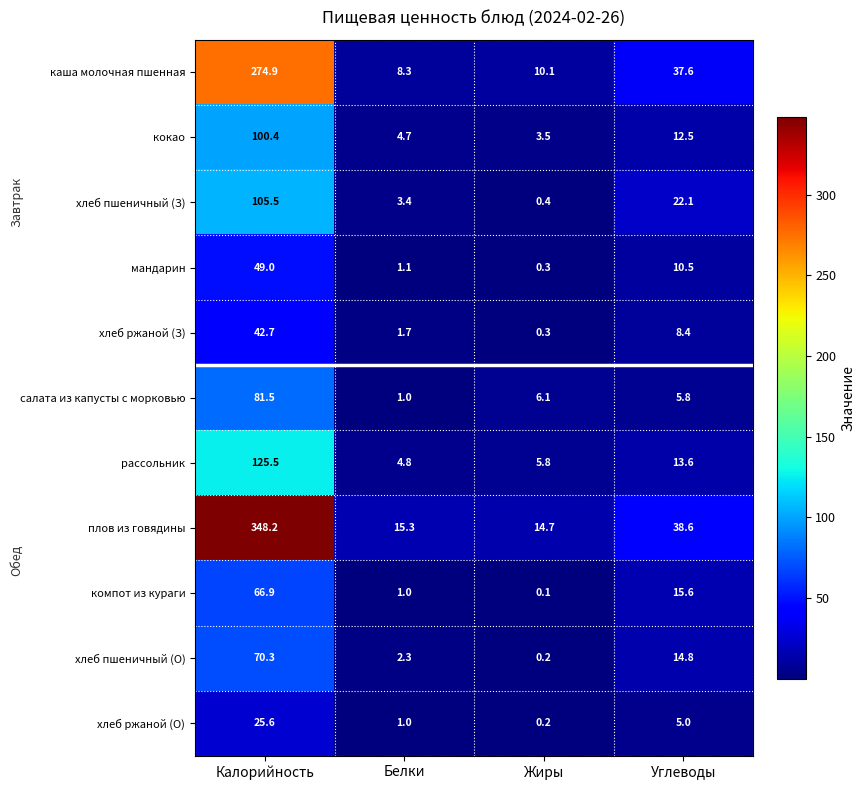

Which category has the highest value across all series?

Калорийность